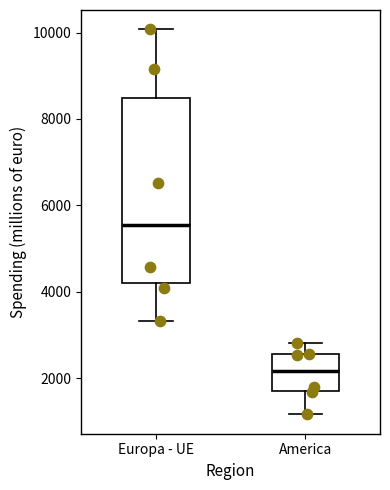

Where does the median line of the box for Europa - UE sit on the y-axis? The values are not printed on the chart, so give them approximately, as read against the axis.

5600